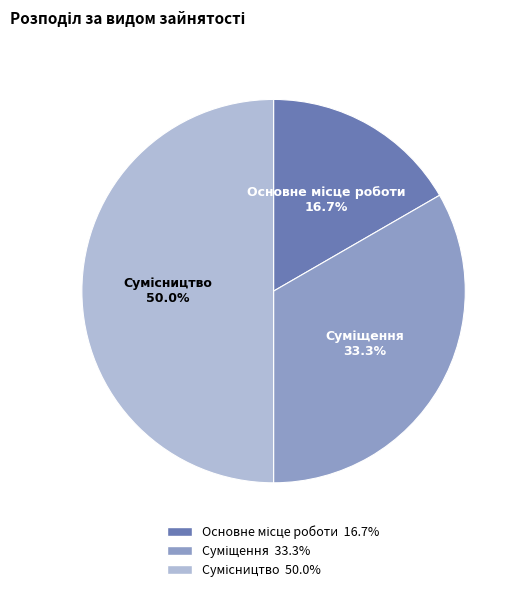

The Основне місце роботи slice represents 30% of the pie. True or false?

False